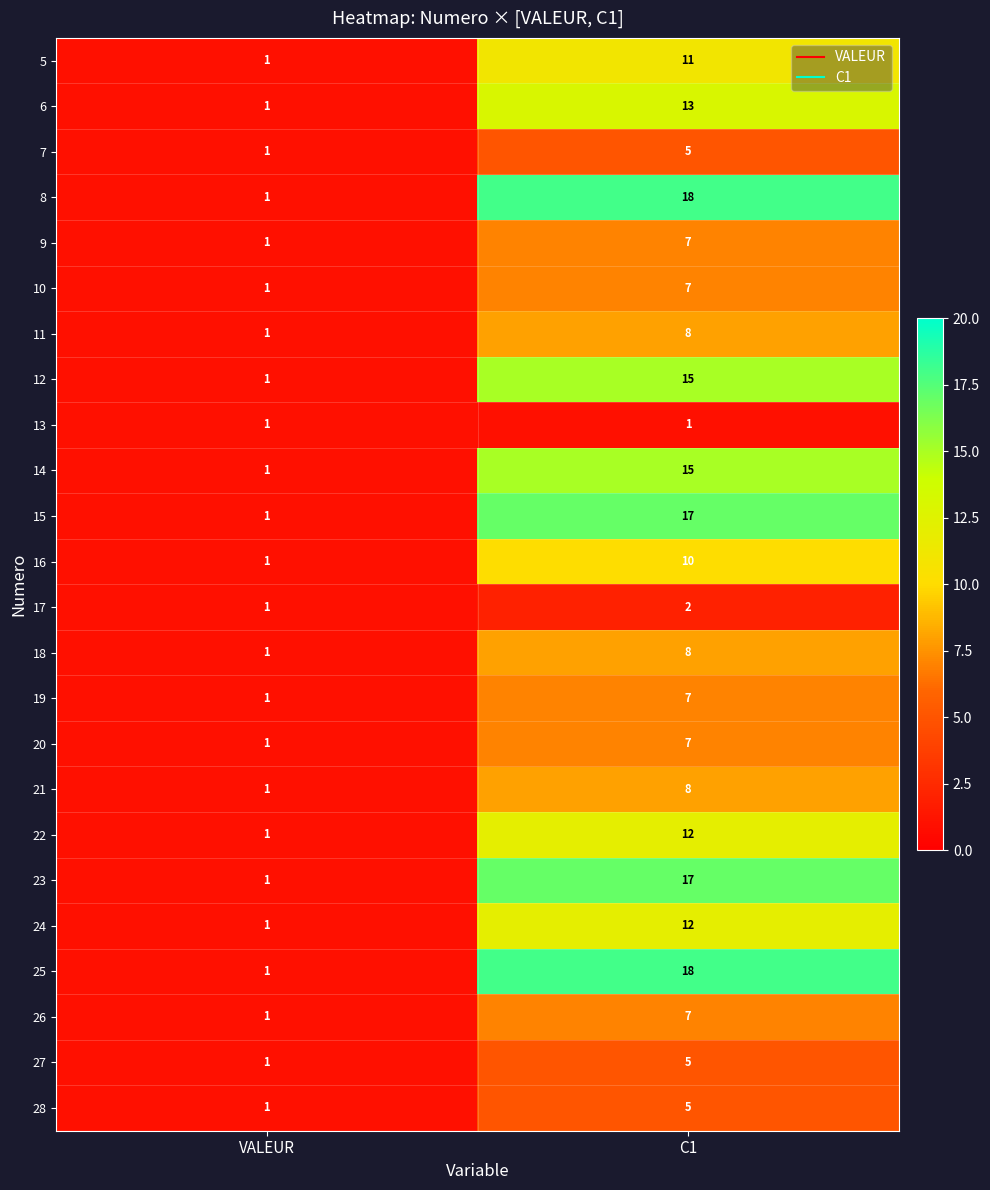

The value of 19 at C1 is 7. True or false?

True